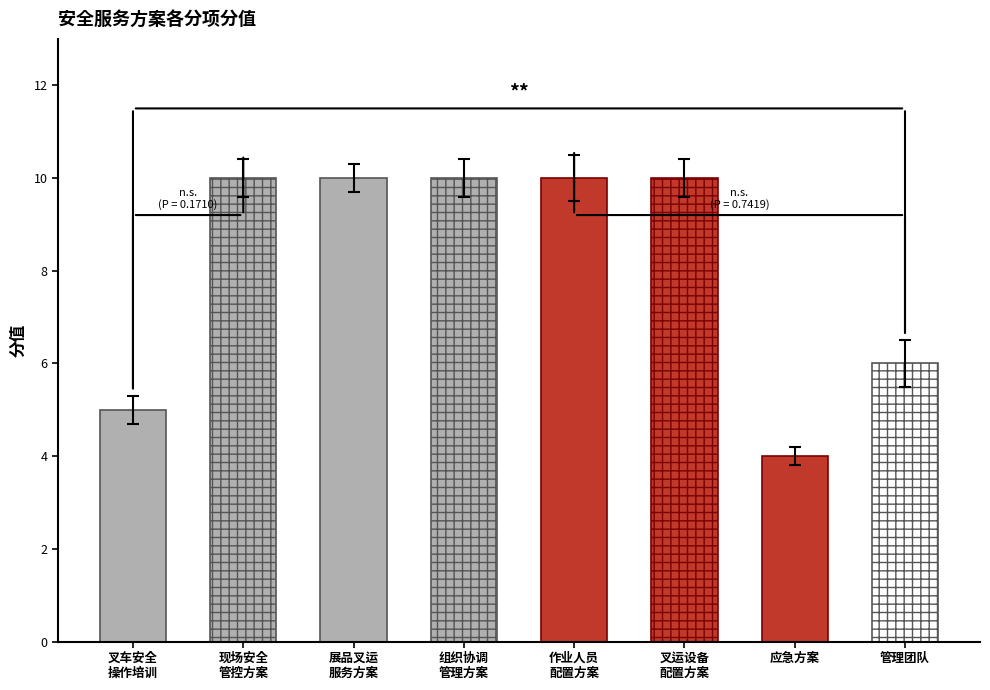

Is it true that the value at 现场安全管控方案 is 15?

False